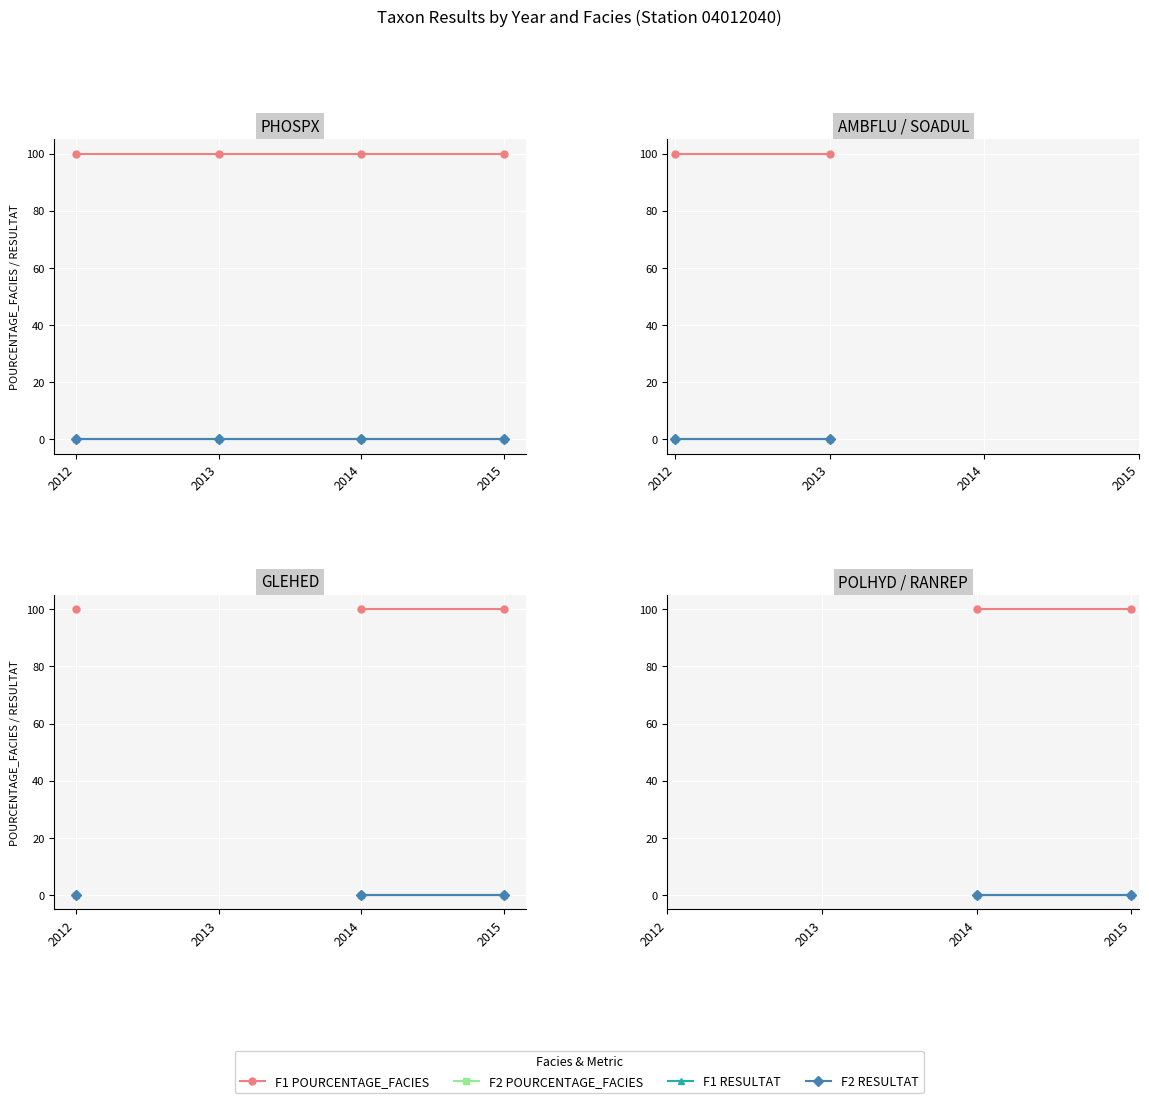

List the labels in order of F2 POURCENTAGE_FACIES value, largest first.

2012, 2013, 2014, 2015